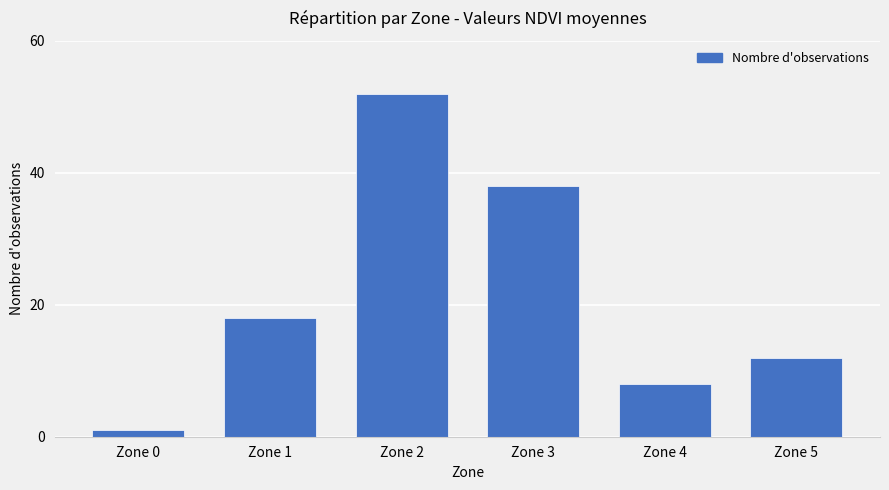

The value at Zone 1 is 9. True or false?

False